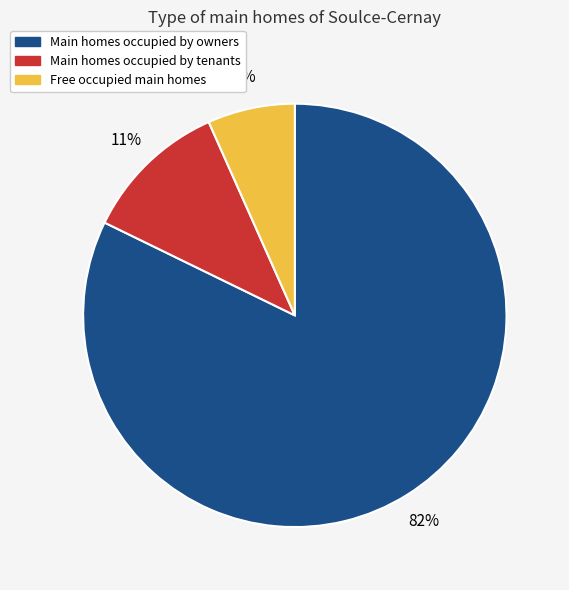

To the nearest percent, what is the average slice percentage?

33%